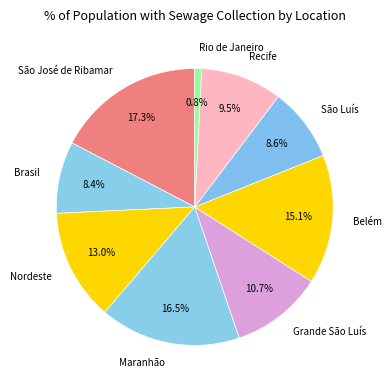

Between Grande São Luís and Maranhão, which is larger?

Maranhão